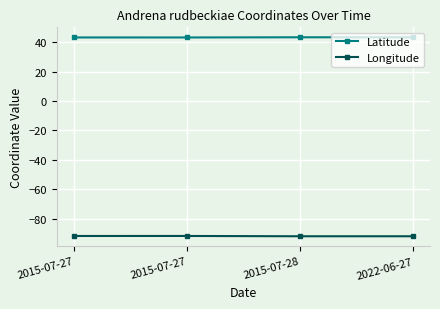

At which category does the chart reach its minimum across all series?

2015-07-28